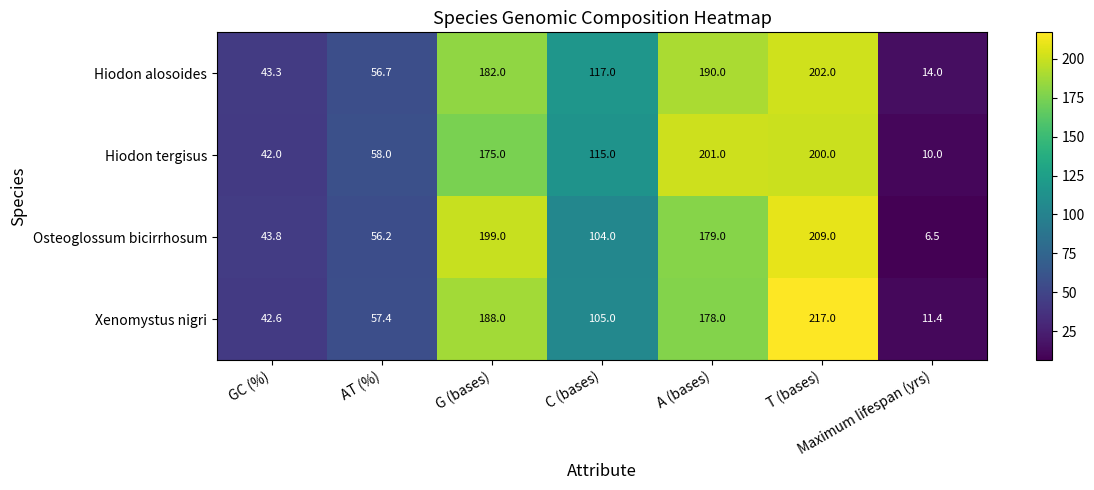

What is the sum of all Hiodon alosoides values?

805.0